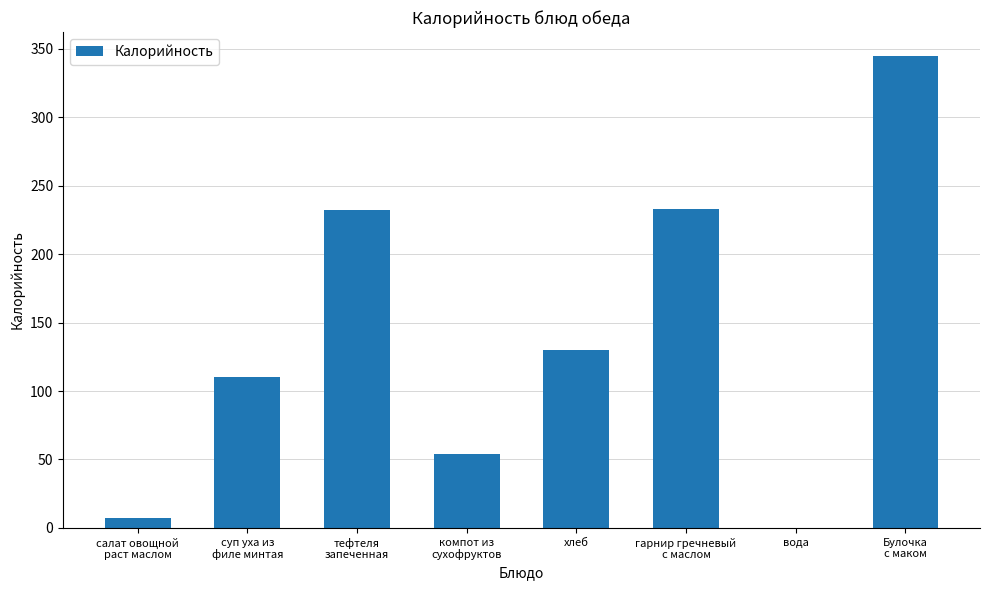

At which label is the value closest to 172?

хлеб